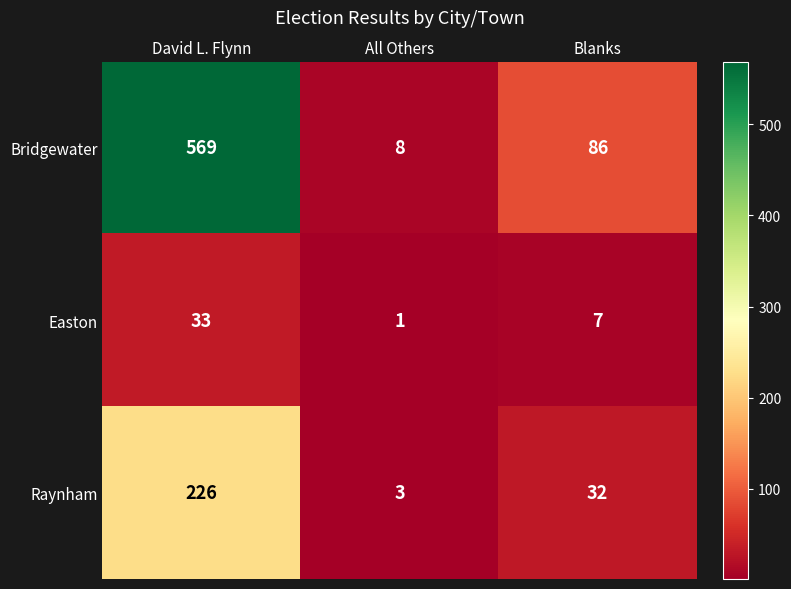

How many Bridgewater values are between 8 and 569?

3